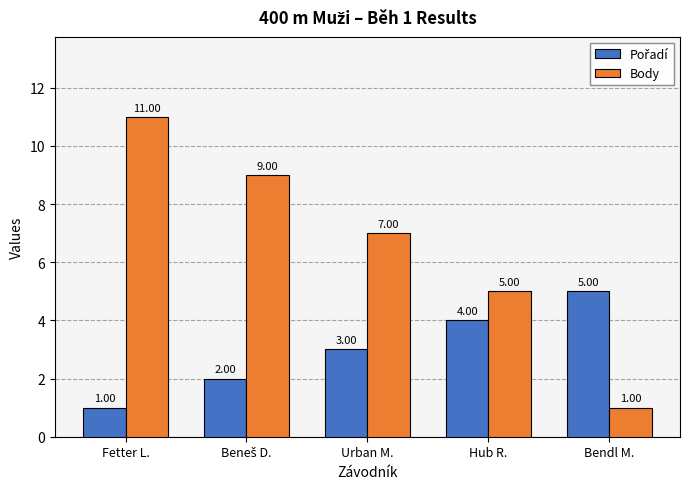

What is the sum of the Body values at Urban M. and Fetter L.?

18